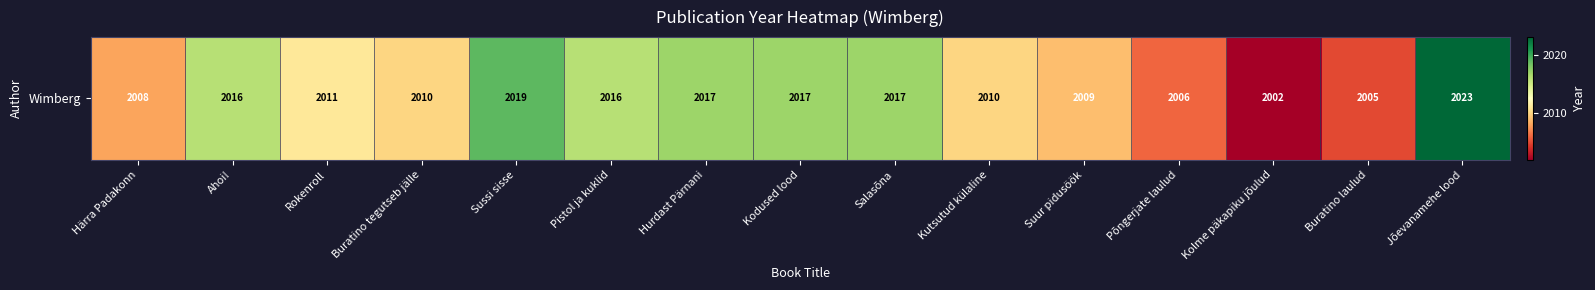

Rank the categories by value from highest to lowest.

Jõevanamehe lood, Sussi sisse, Hurdast Pärnani, Kodused lood, Salasõna, Ahoi!, Pistol ja kuklid, Rokenroll, Buratino tegutseb jälle, Kutsutud külaline, Suur pidusöök, Härra Padakonn, Põngerjate laulud, Buratino laulud, Kolme päkapiku jõulud